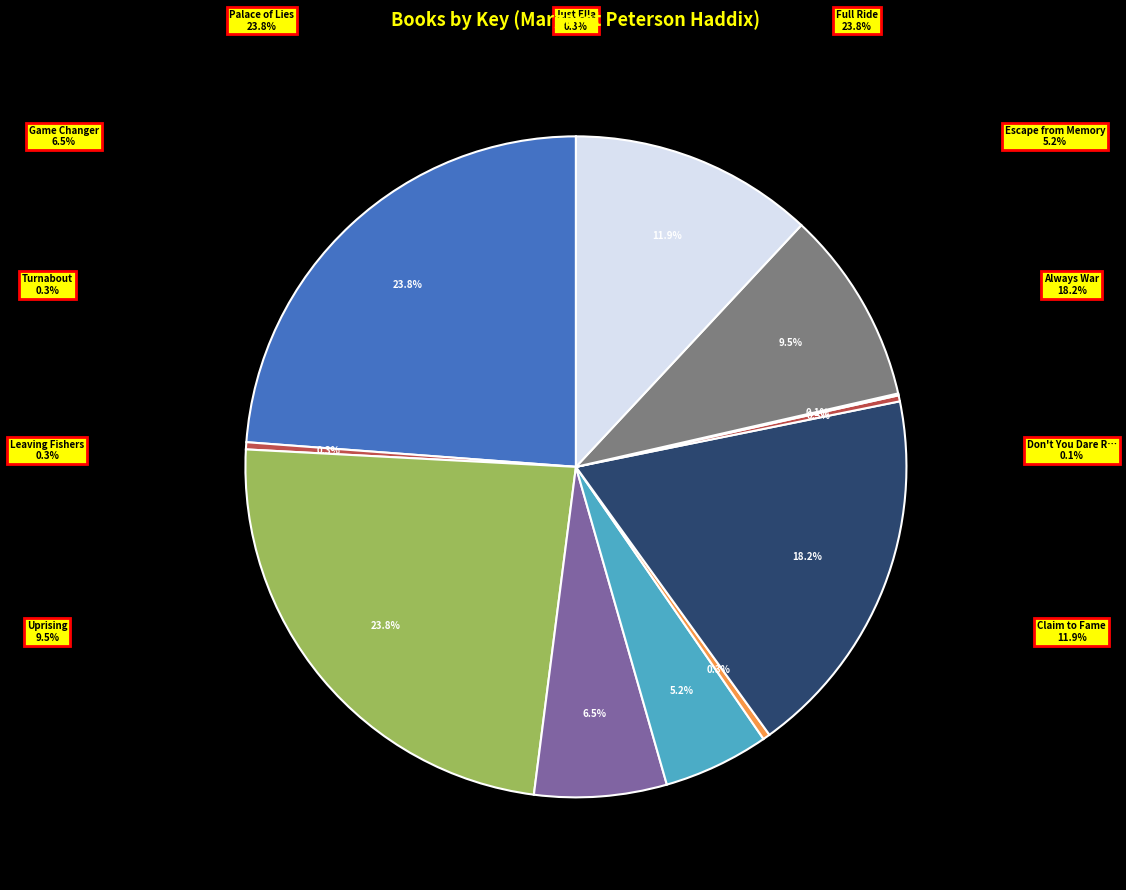

Which category has the biggest portion of the pie?

Palace of Lies